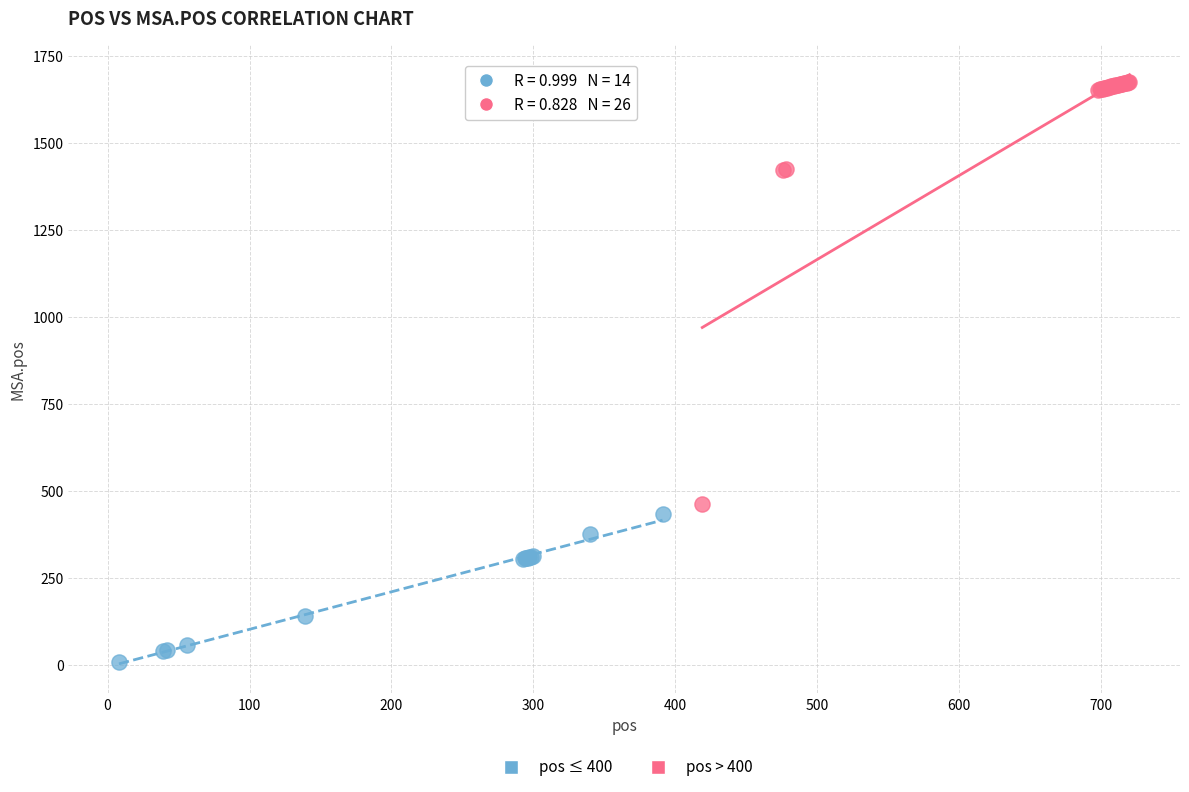

Which series contains the lowest Y value?

pos ≤ 400